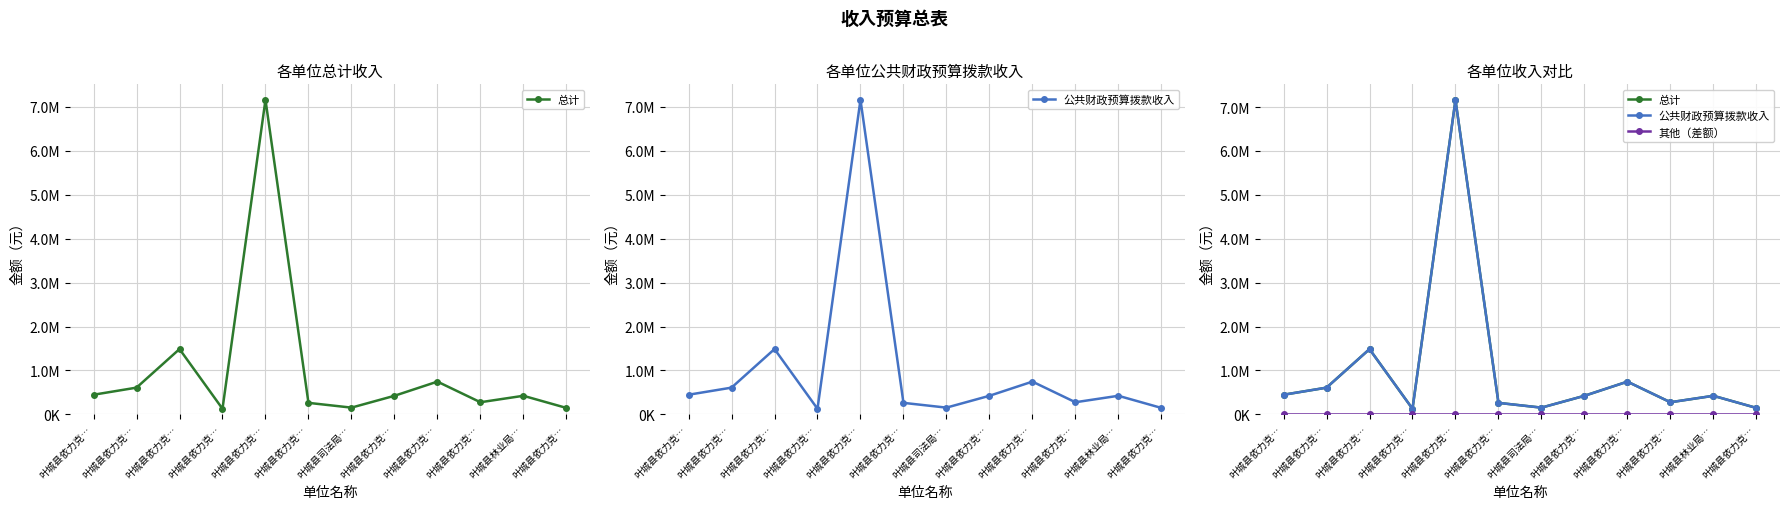

What are all the series names shown in the legend?

总计, 公共财政预算拨款收入, 其他（差额）